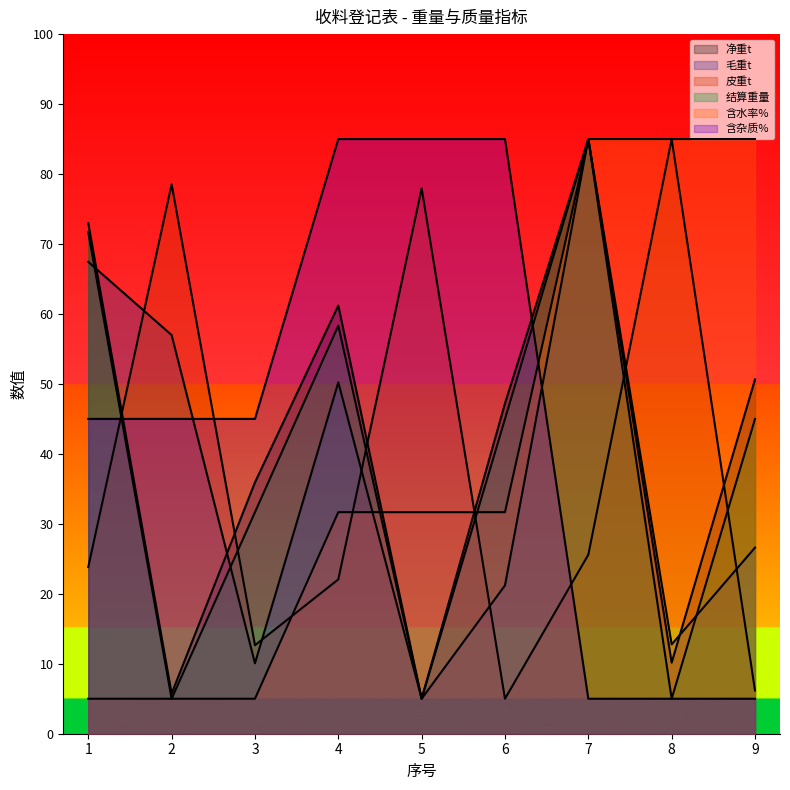

At which label does 皮重t first exceed 23?

1